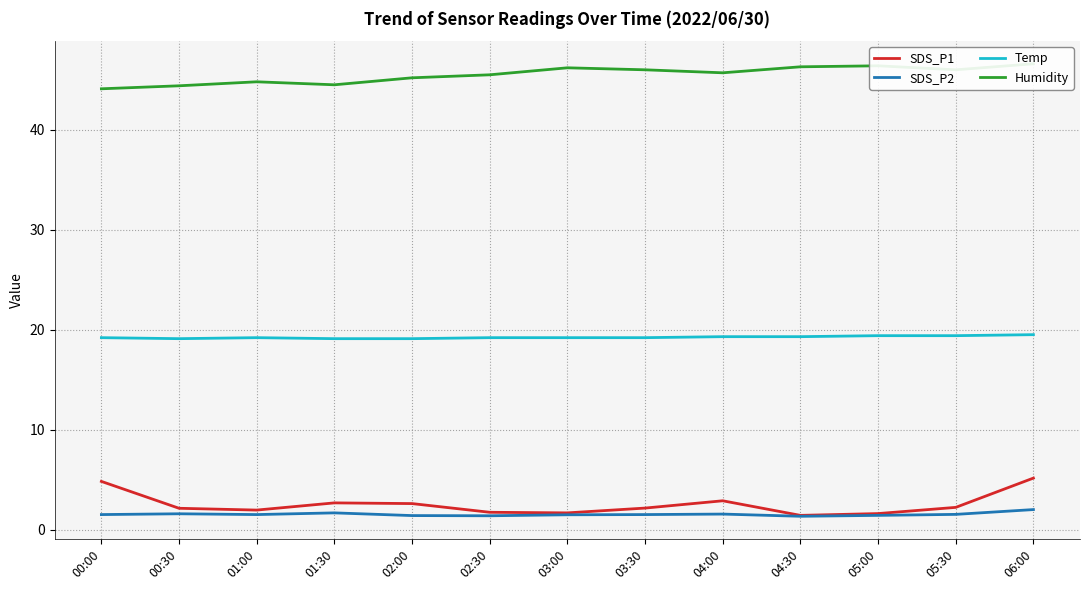

Which series has the widest spread of values?

SDS_P1